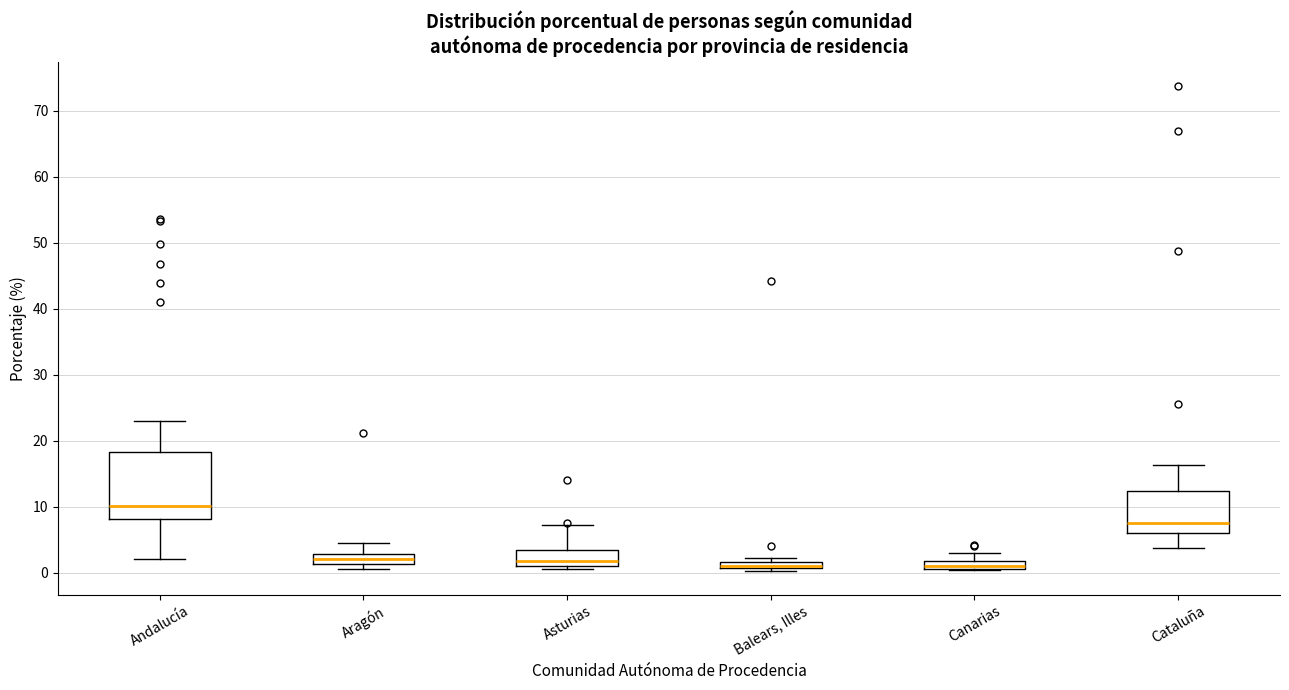

Where is the upper edge of the box for Andalucía on the y-axis? The values are not printed on the chart, so give them approximately, as read against the axis.

18